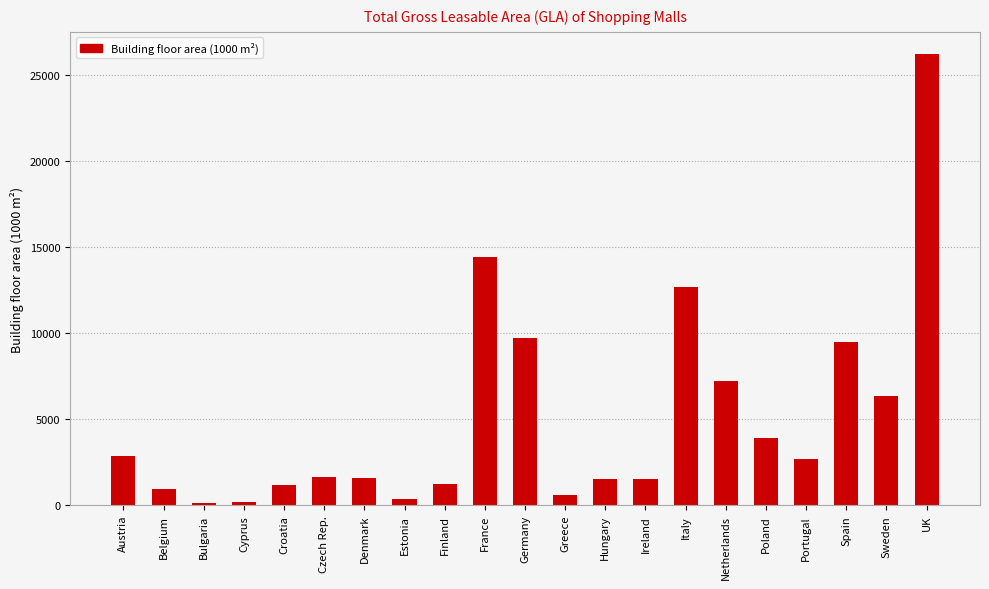

The value at Italy is 12669.9. True or false?

True